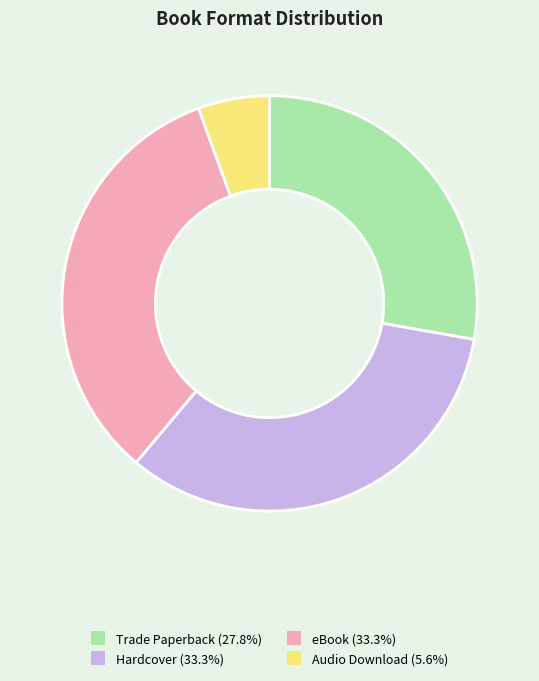

Is it true that eBook is 40% of the pie?

False